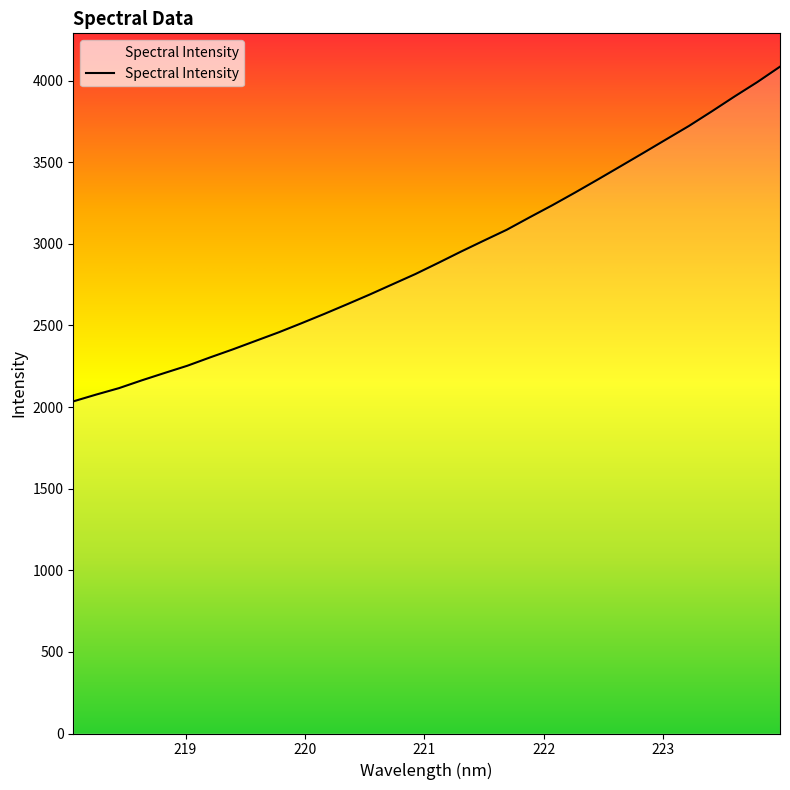

What is the sum of all values?

93584.7